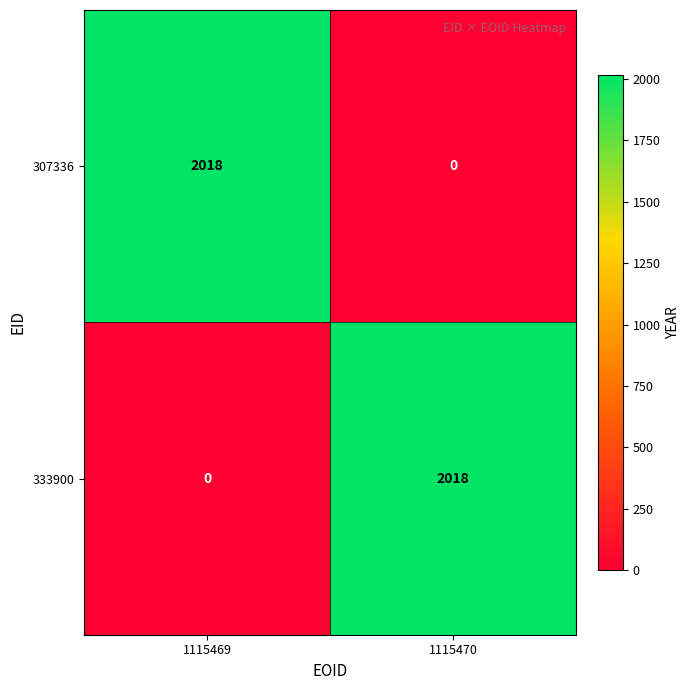

Reading left to right, transcribe all the data shown in this chart.

307336: 1115469=2018	1115470=0
333900: 1115469=0	1115470=2018